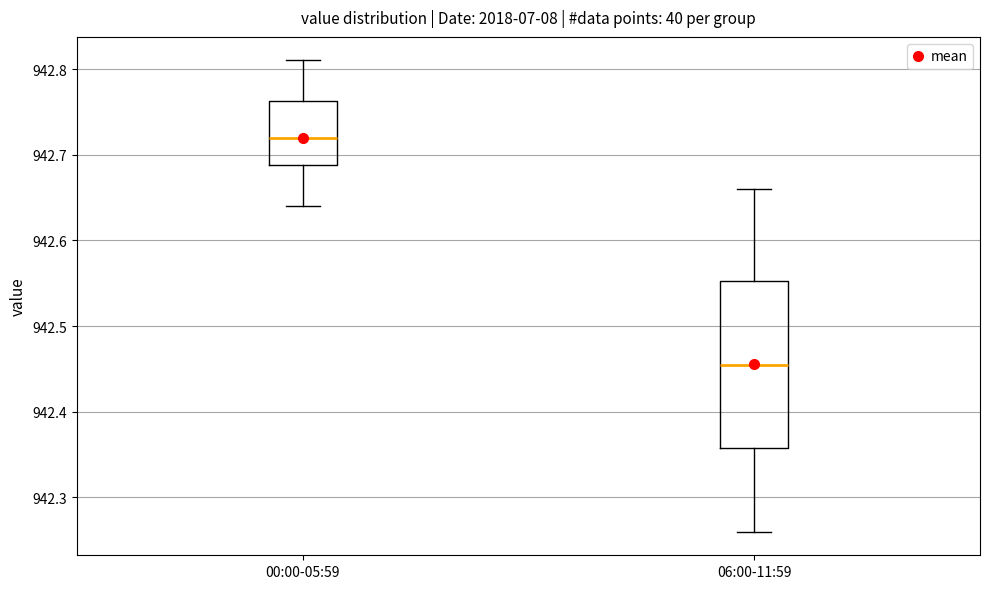

Comparing the boxes themselves (not the whiskers), which one is the tallest?

06:00-11:59